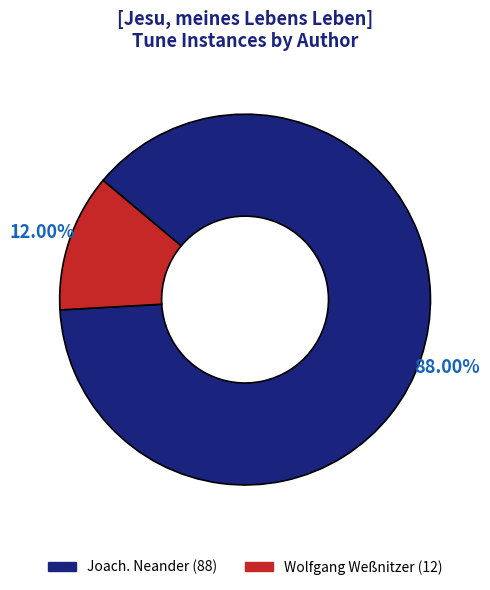

Count the number of slices in the pie.

2